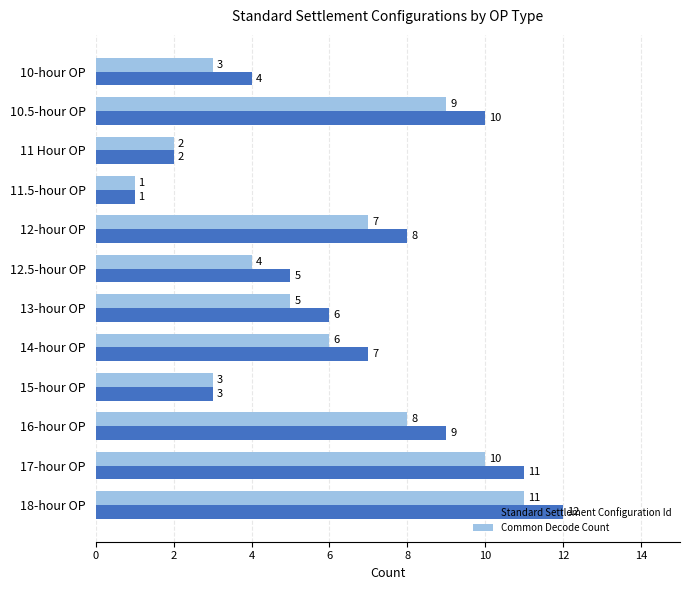

What is the difference between the maximum and second lowest values in the Common Decode Count series?

9